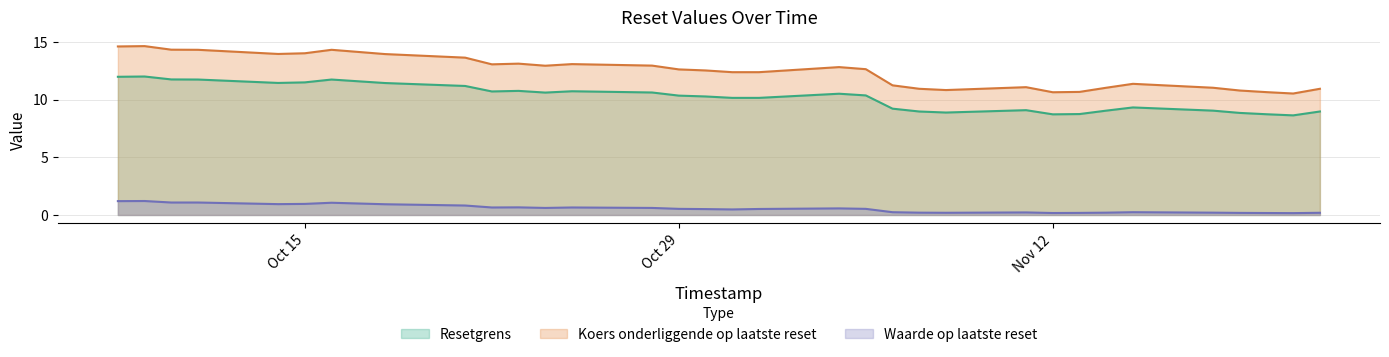

What is the maximum value for Koers onderliggende op laatste reset?

14.6